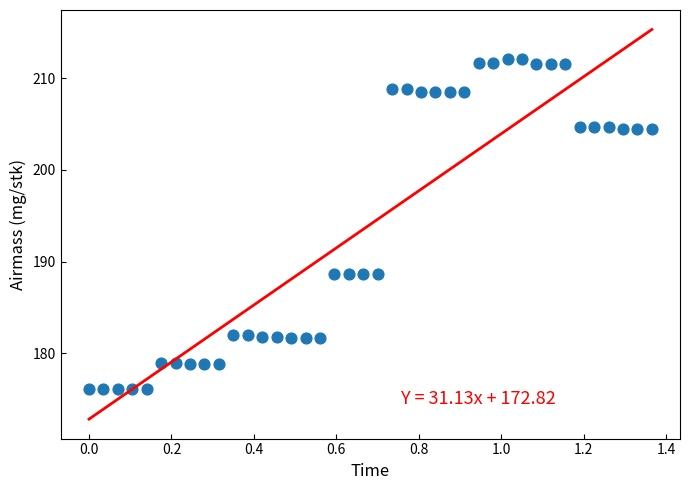

What is the range of Y values (max minus min)?

36.0